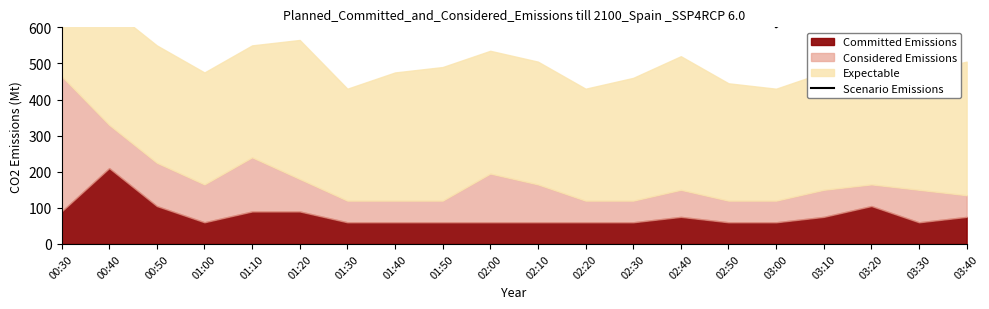

Where does the data first go above 765?

00:30